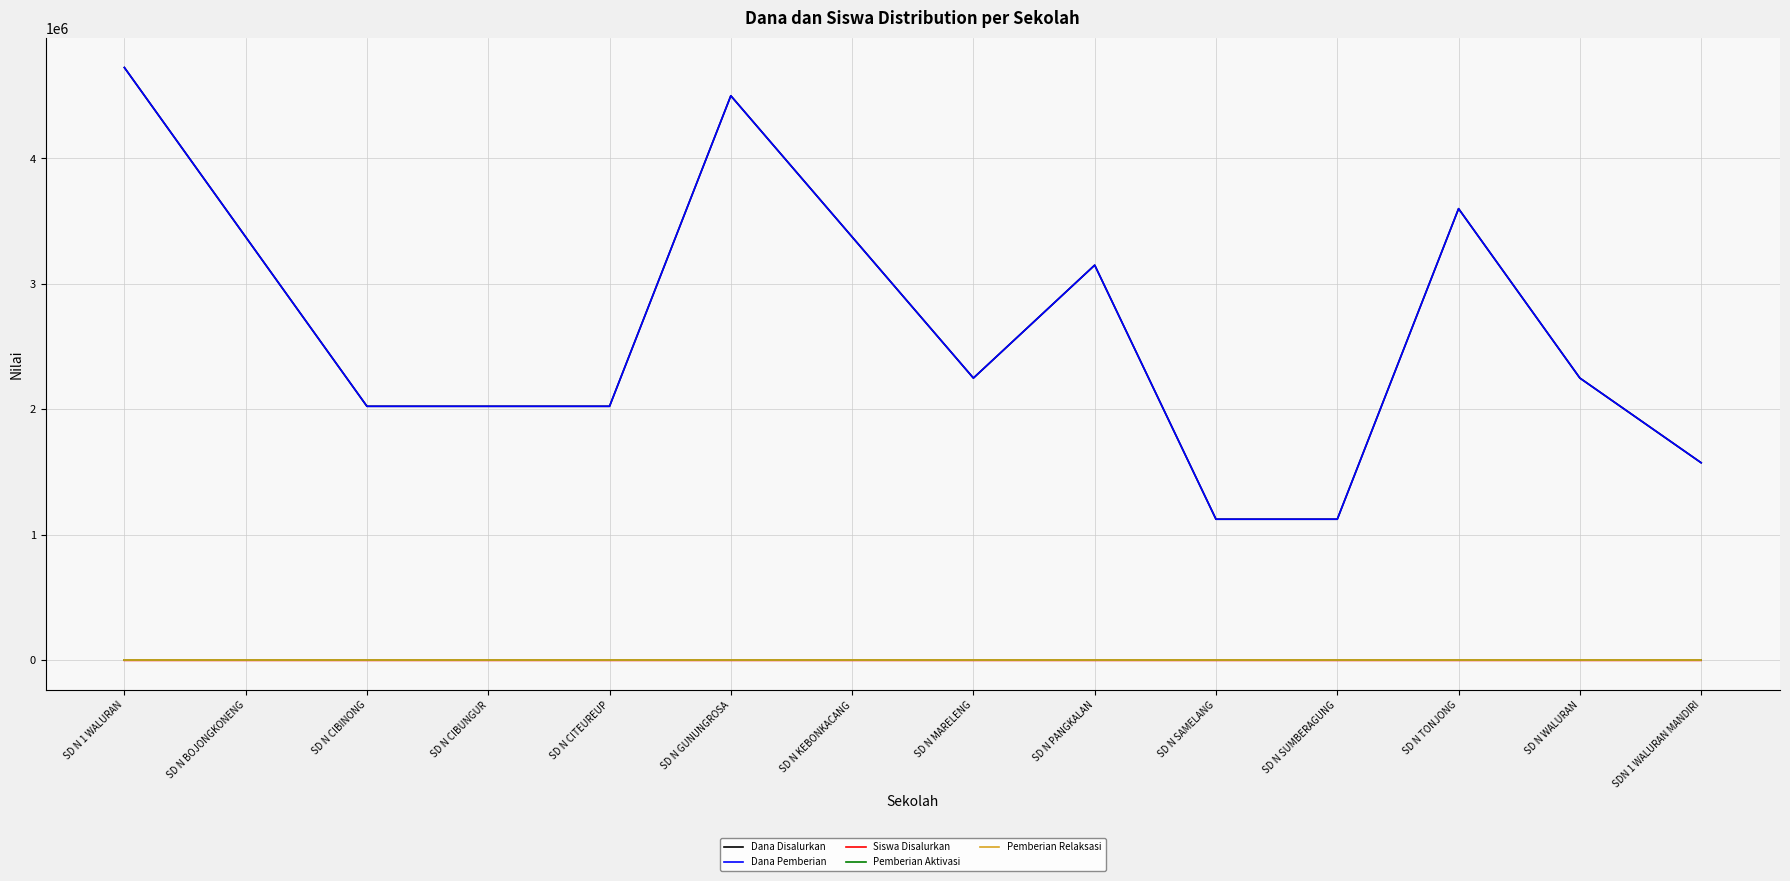

At which label is Pemberian Aktivasi closest to 0?

SD N 1 WALURAN